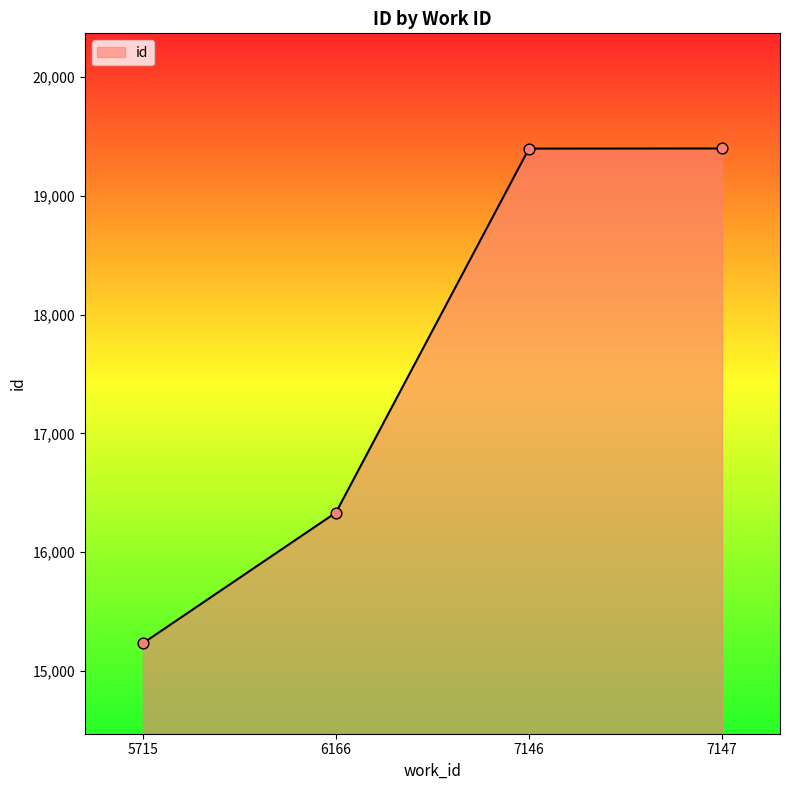

Approximately how many times larger is the value at 5715 compared to 7146?

0.8